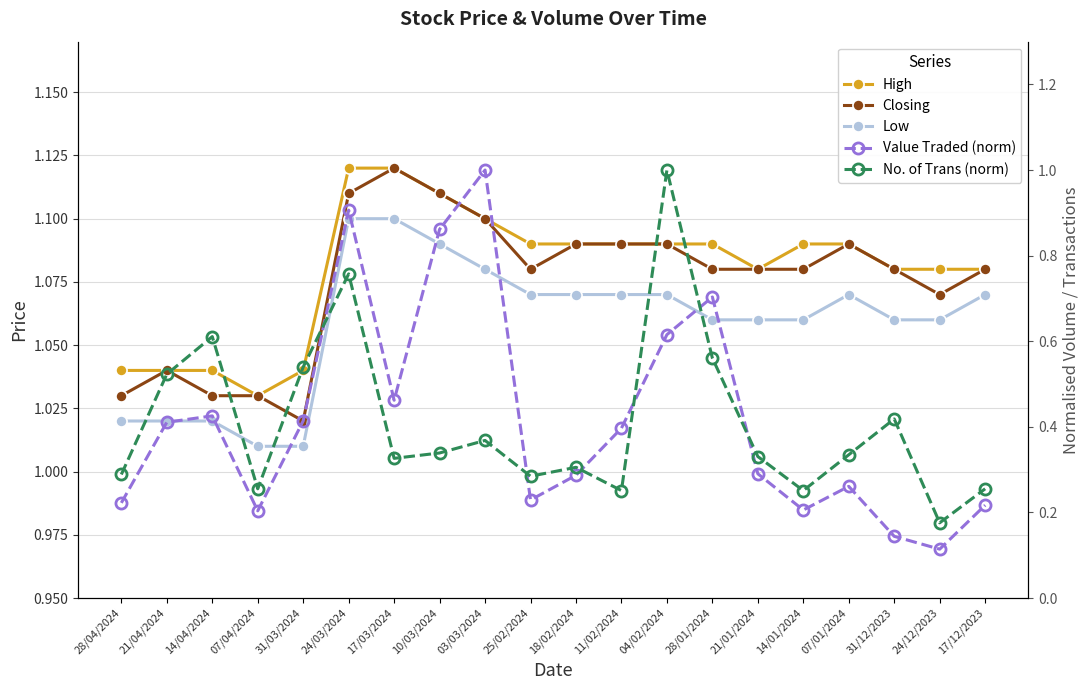

What is the average value of the Closing series?

1.1